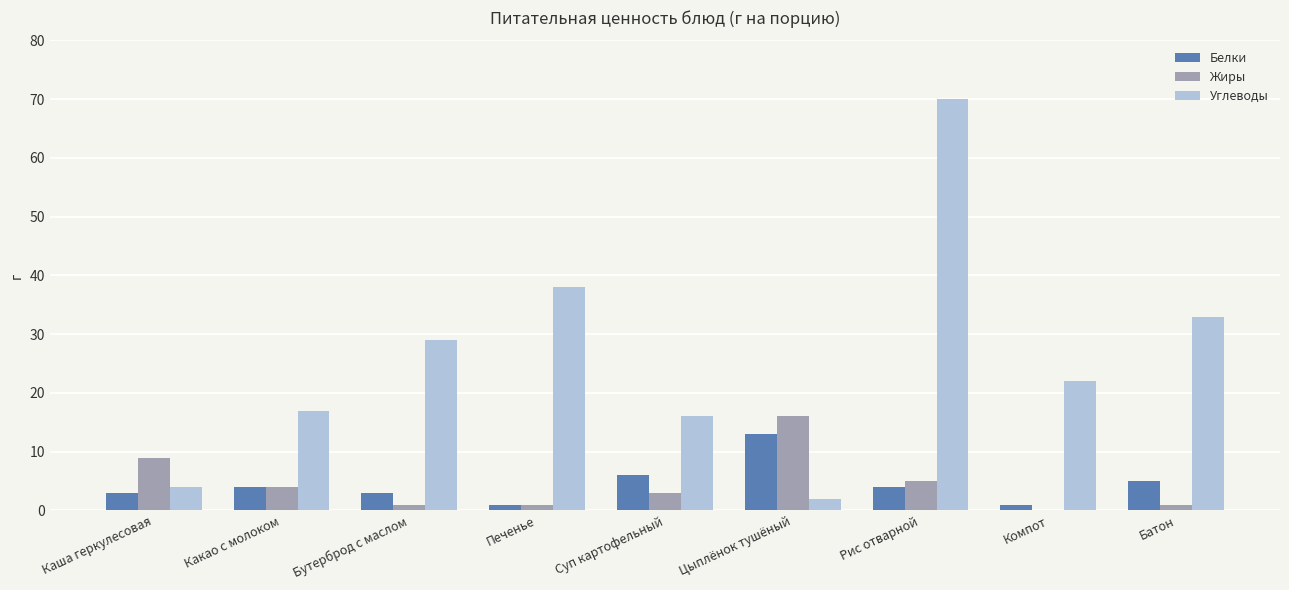

Which label corresponds to the largest value in the chart?

Рис отварной